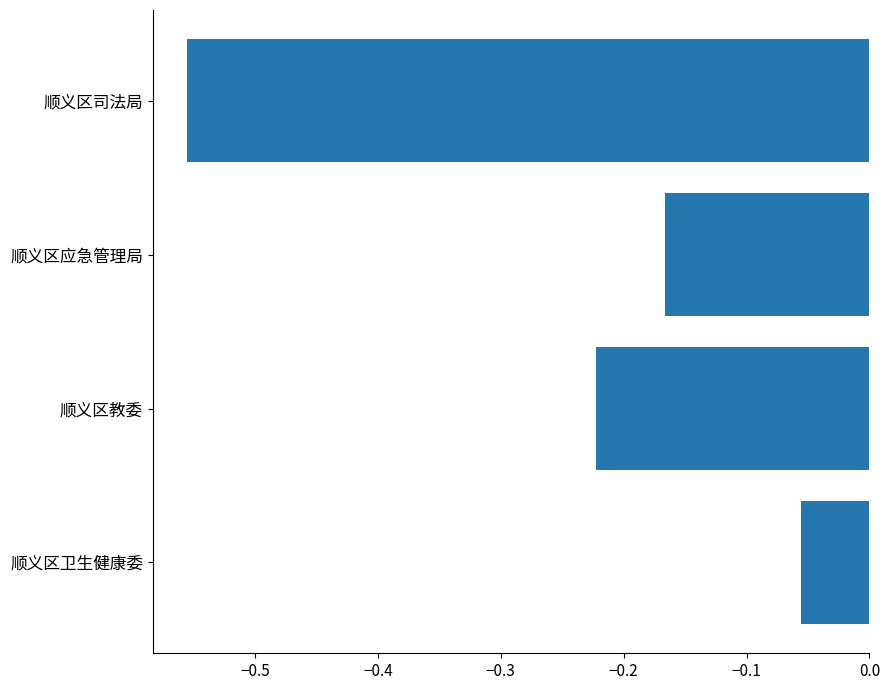

What is the change in value from 顺义区教委 to 顺义区应急管理局?

+0.1